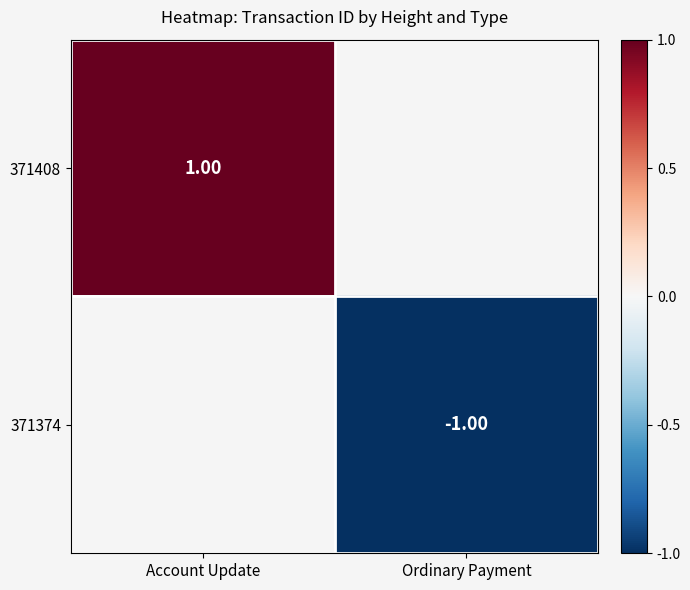

Is it true that 371374 equals -1.6 at Ordinary Payment?

False